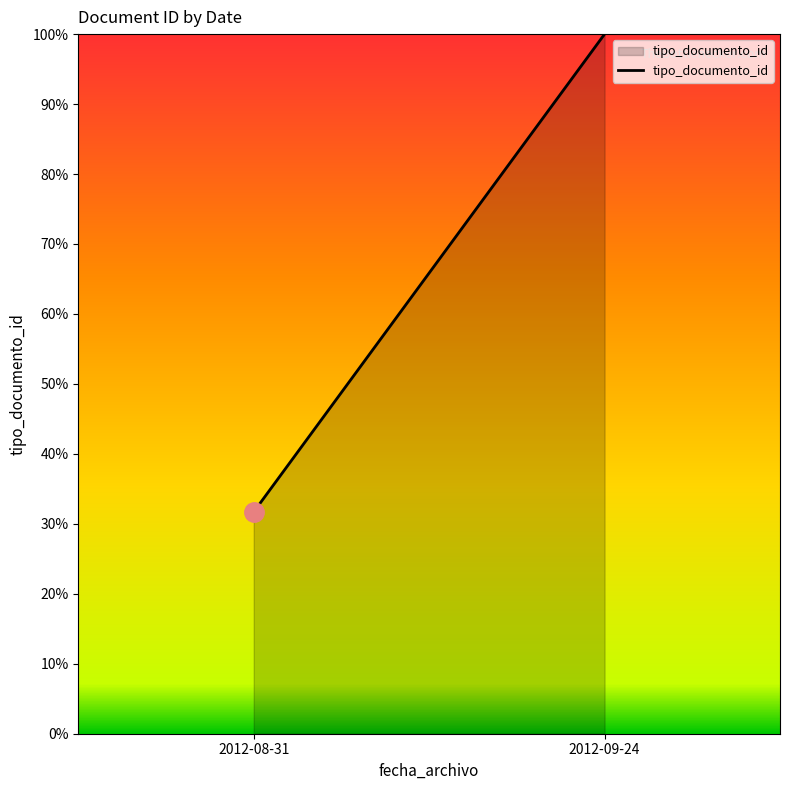

Reading right to left, what are all the values shown in this chart?

2012-09-24=100.0	2012-08-31=31.7